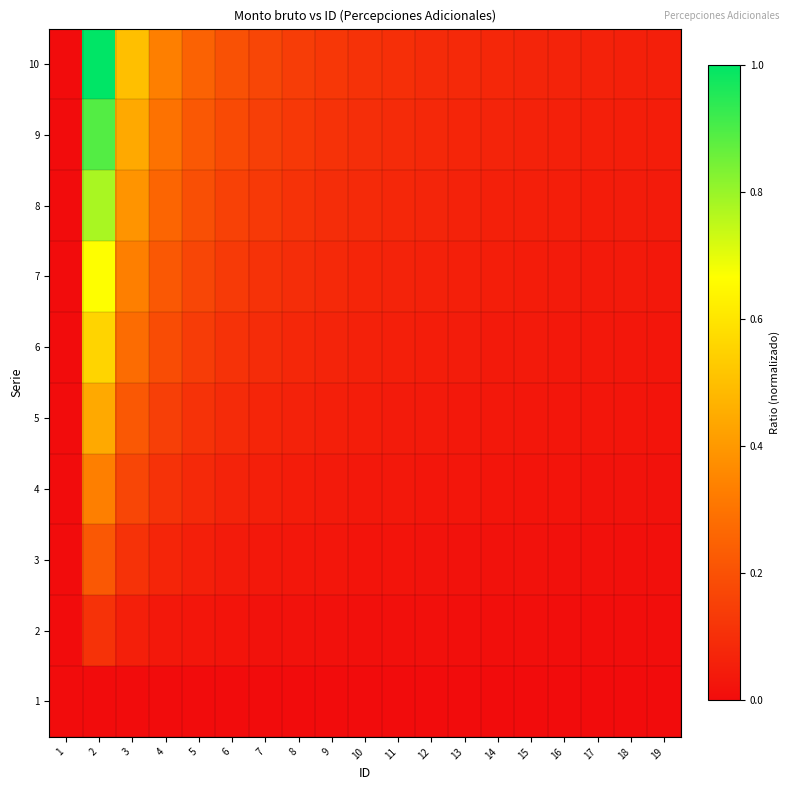

At which category does the chart reach its peak across all series?

2